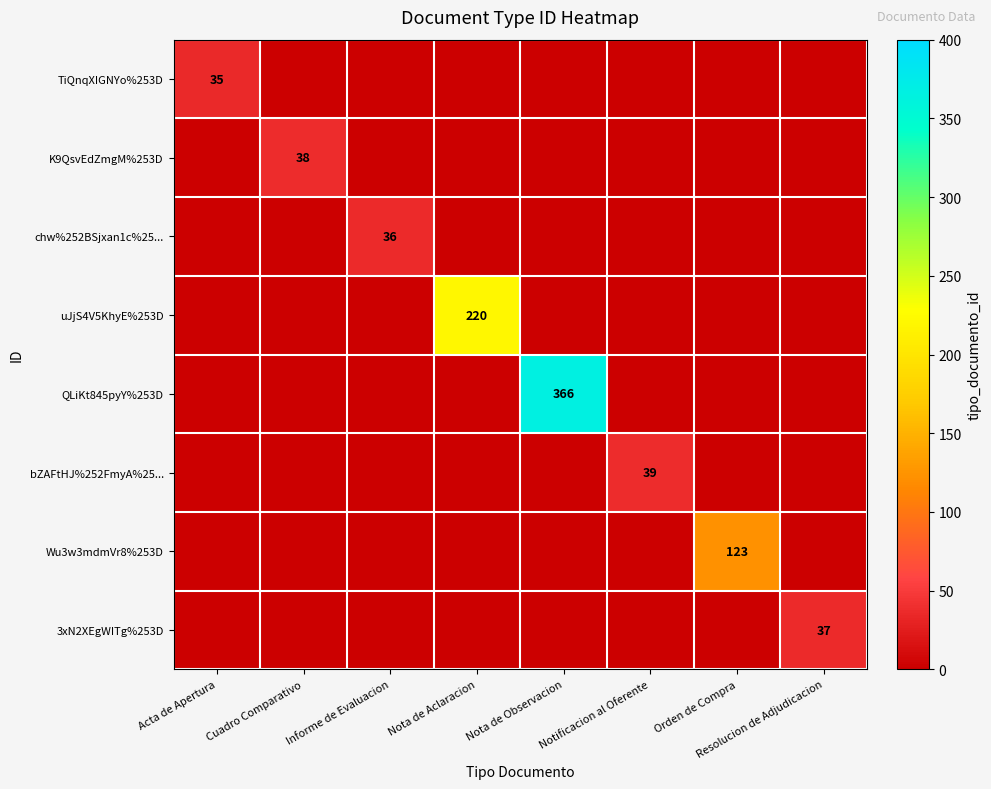

What is the difference between the maximum and minimum values in the K9QsvEdZmgM%253D series?

38